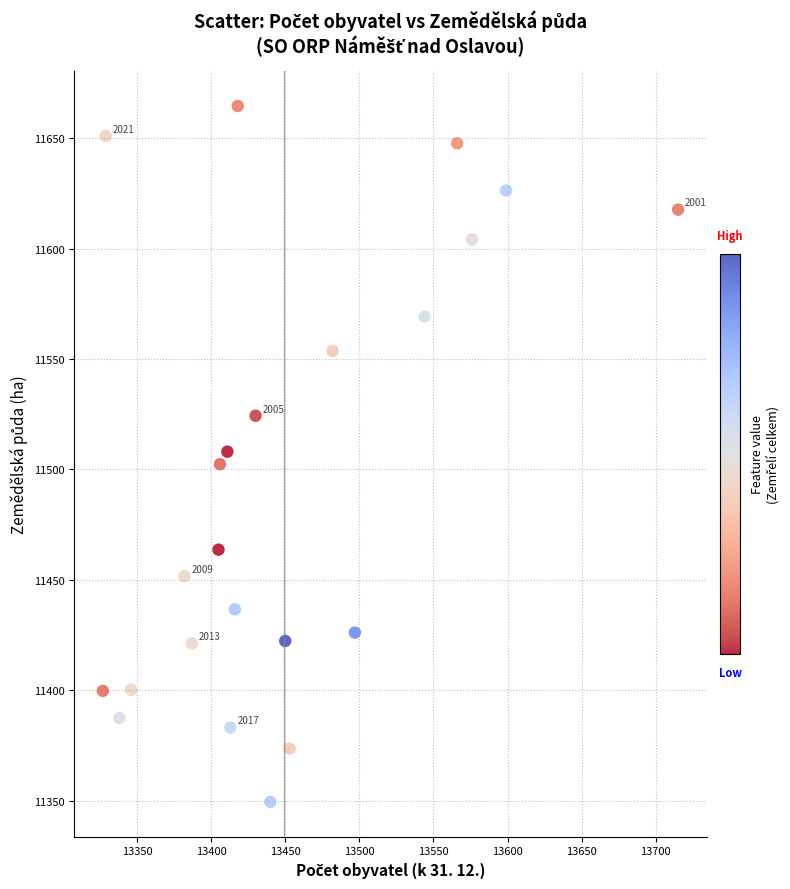

What is the range of Y values (max minus min)?

315.0